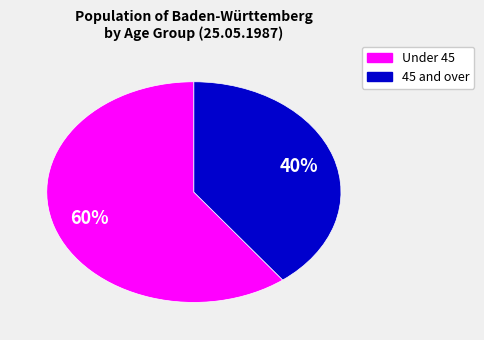

What is the smallest slice in the pie chart?

45 and over